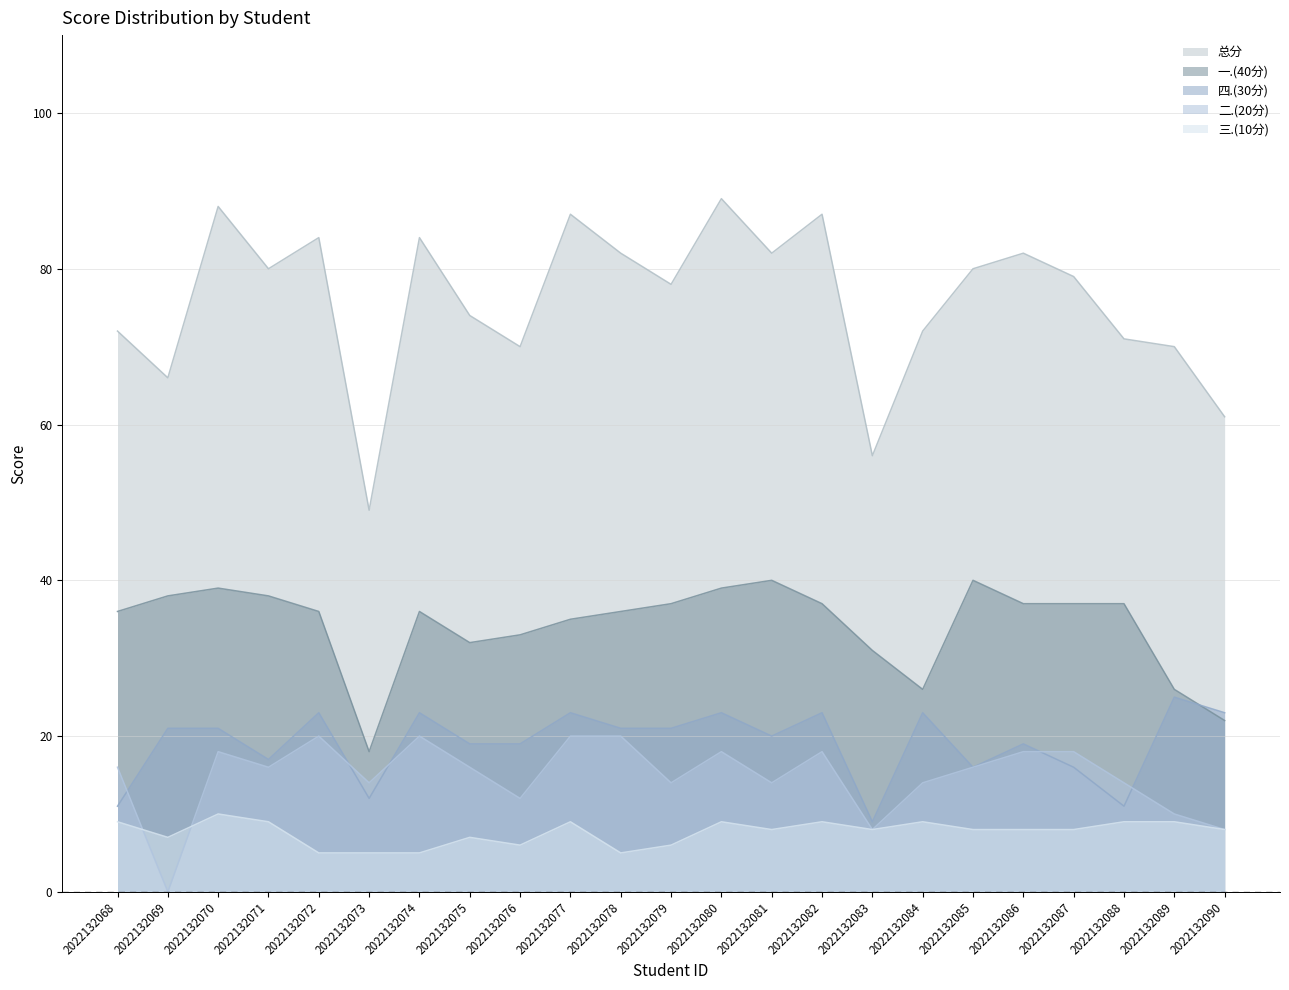

Which series has the widest spread of values?

总分